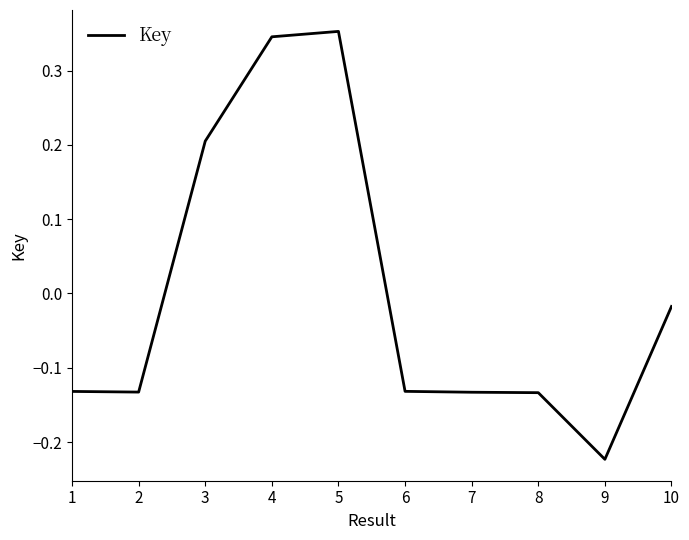

What is the difference between the second highest and minimum values?

0.6